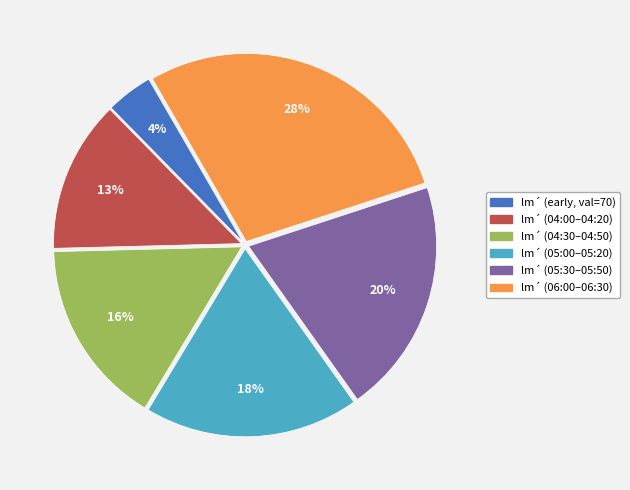

Does lm´ (06:00–06:30) represent more than half of the total?

No